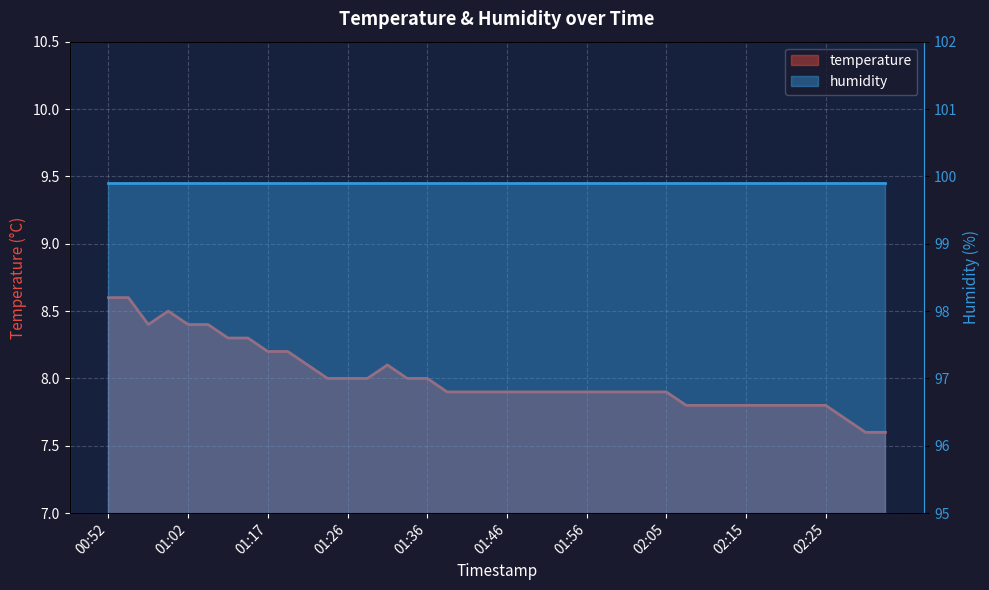

What is the sum of the values at 01:56 and 01:34?

15.9